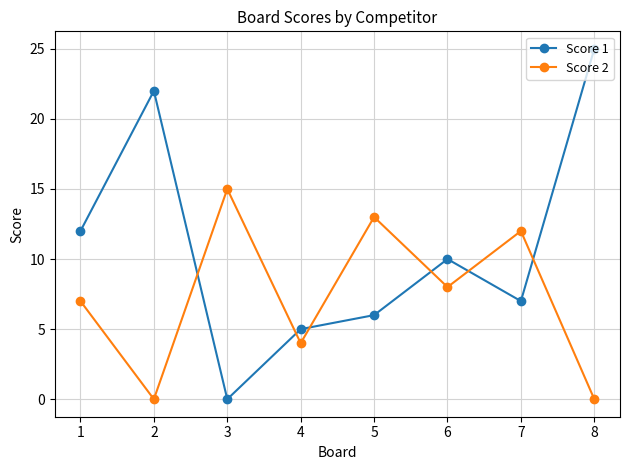

True or false: Score 2 has more than 0 points higher than both neighbors.

True